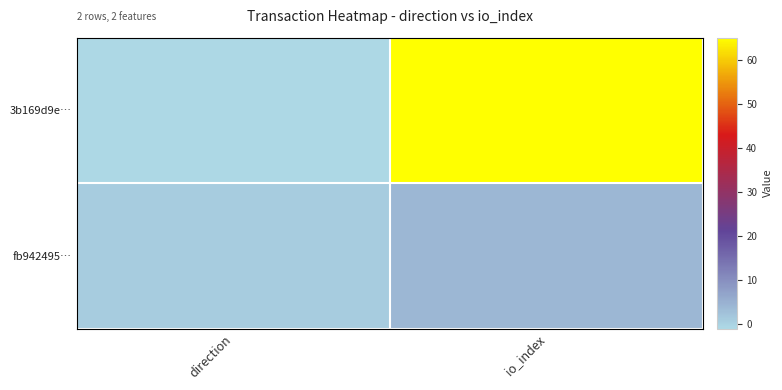

Which series has the largest total across all categories?

3b169d9e…